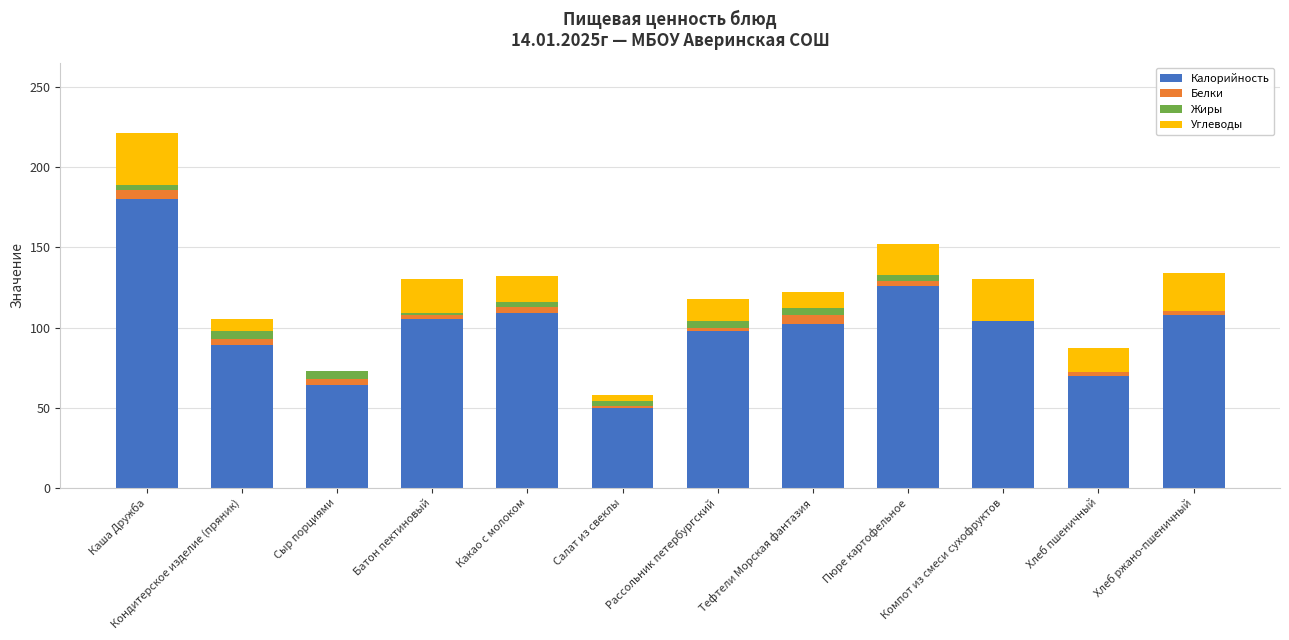

Which category has the highest value in the Калорийность series?

Каша Дружба